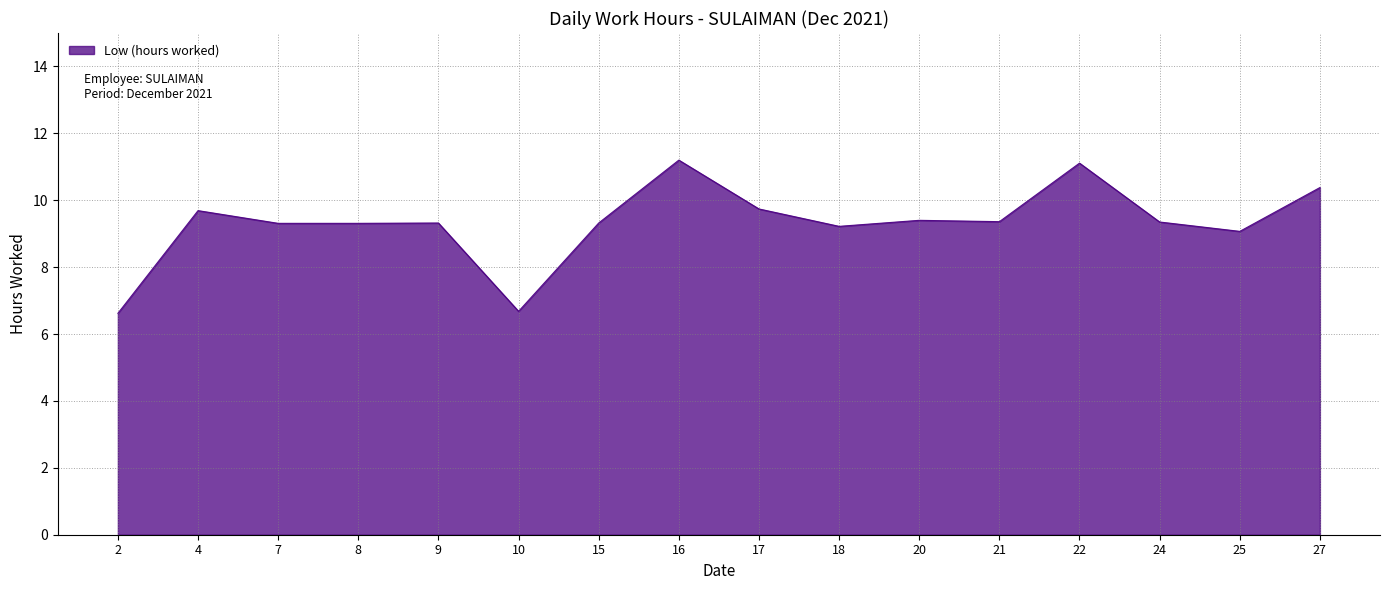

The chart shows a value of 15.3 at 20. True or false?

False